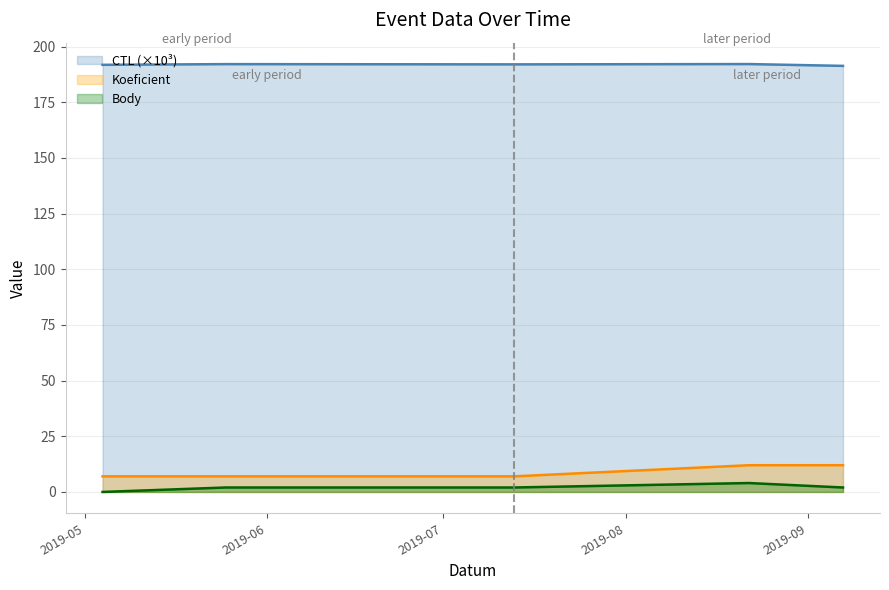

Rank the series by their maximum value, from highest to lowest.

CTL (×10³), Koeficient, Body